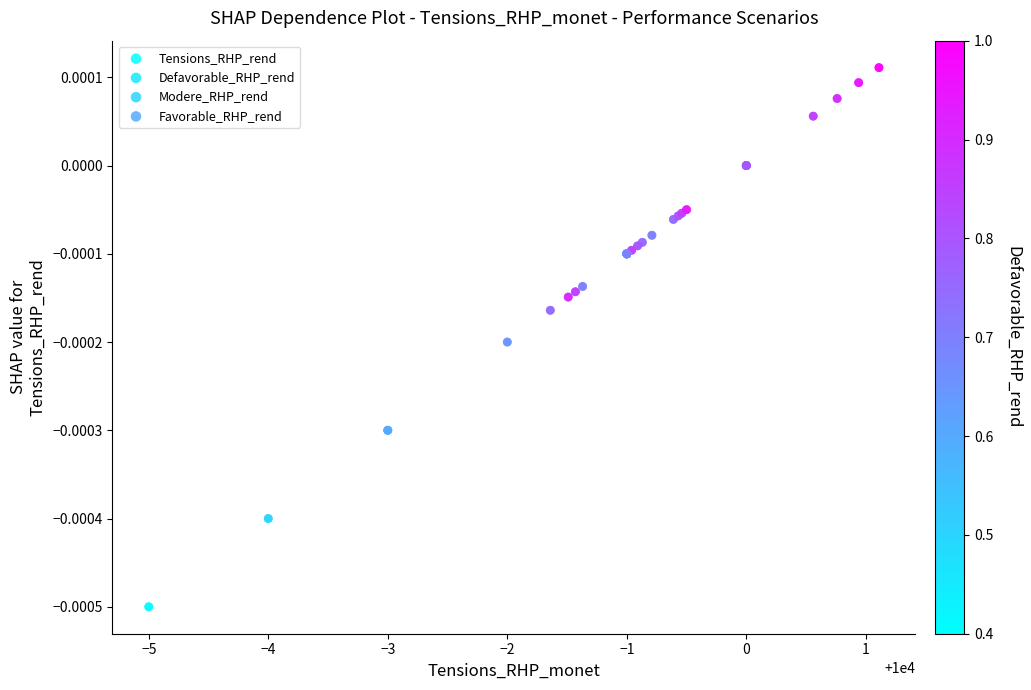

Which series has the widest spread of Y values?

Tensions_RHP_rend